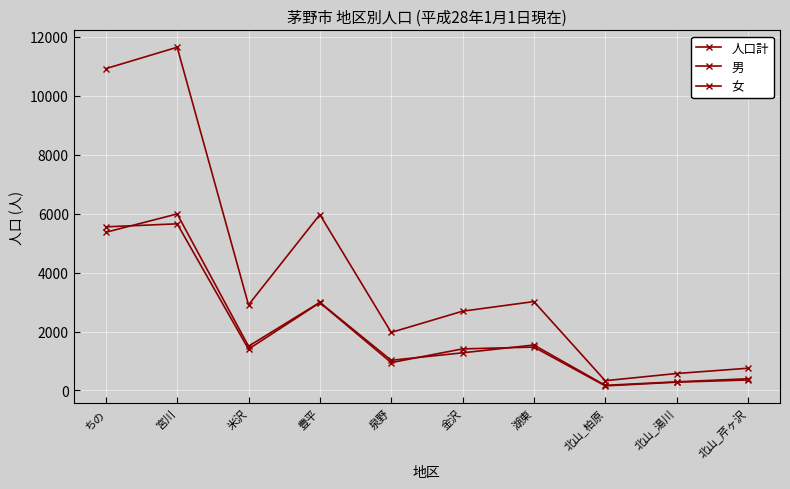

Which series has the largest total across all categories?

人口計